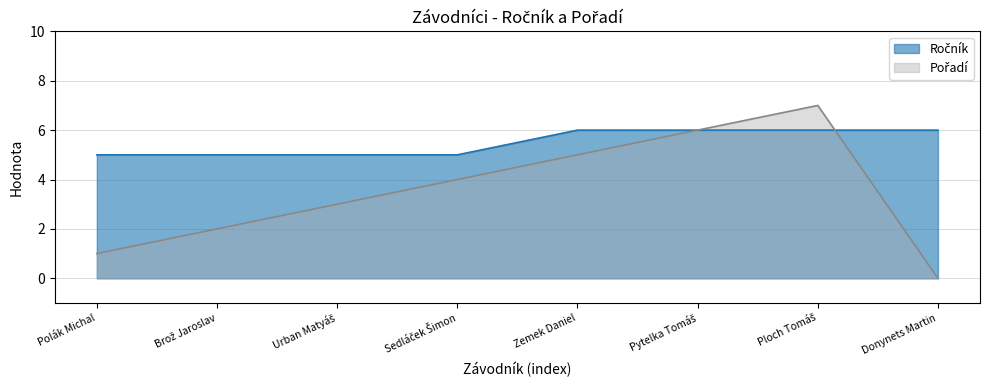

What is the label of the 1st point from the right?

Donynets Martin